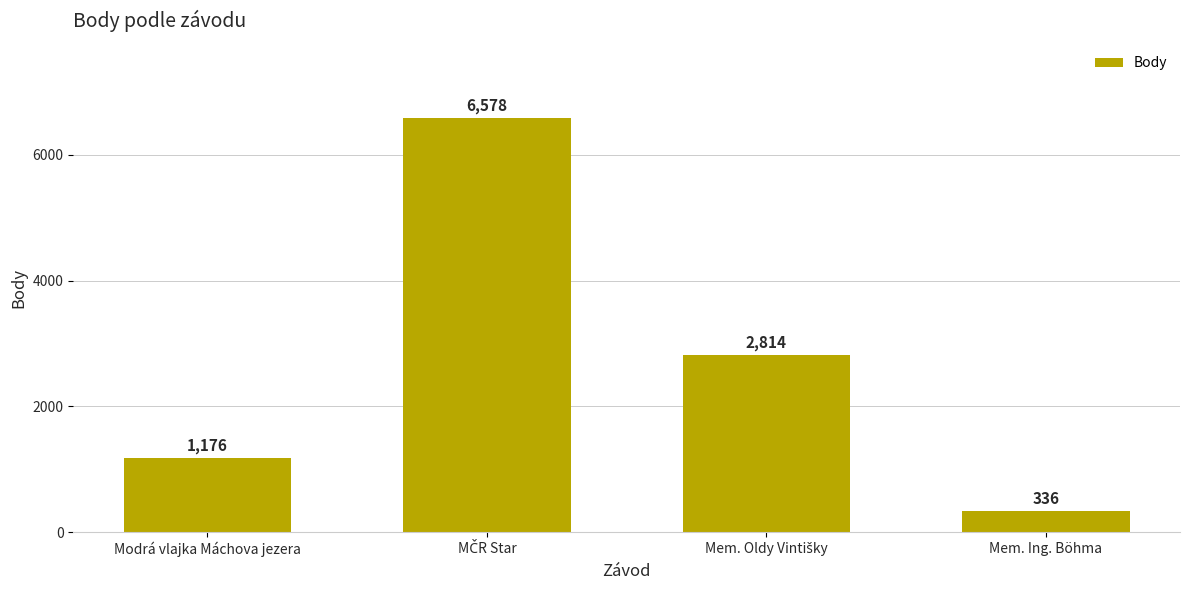

Reading left to right, extract all data points from this chart.

1176	6578	2814	336